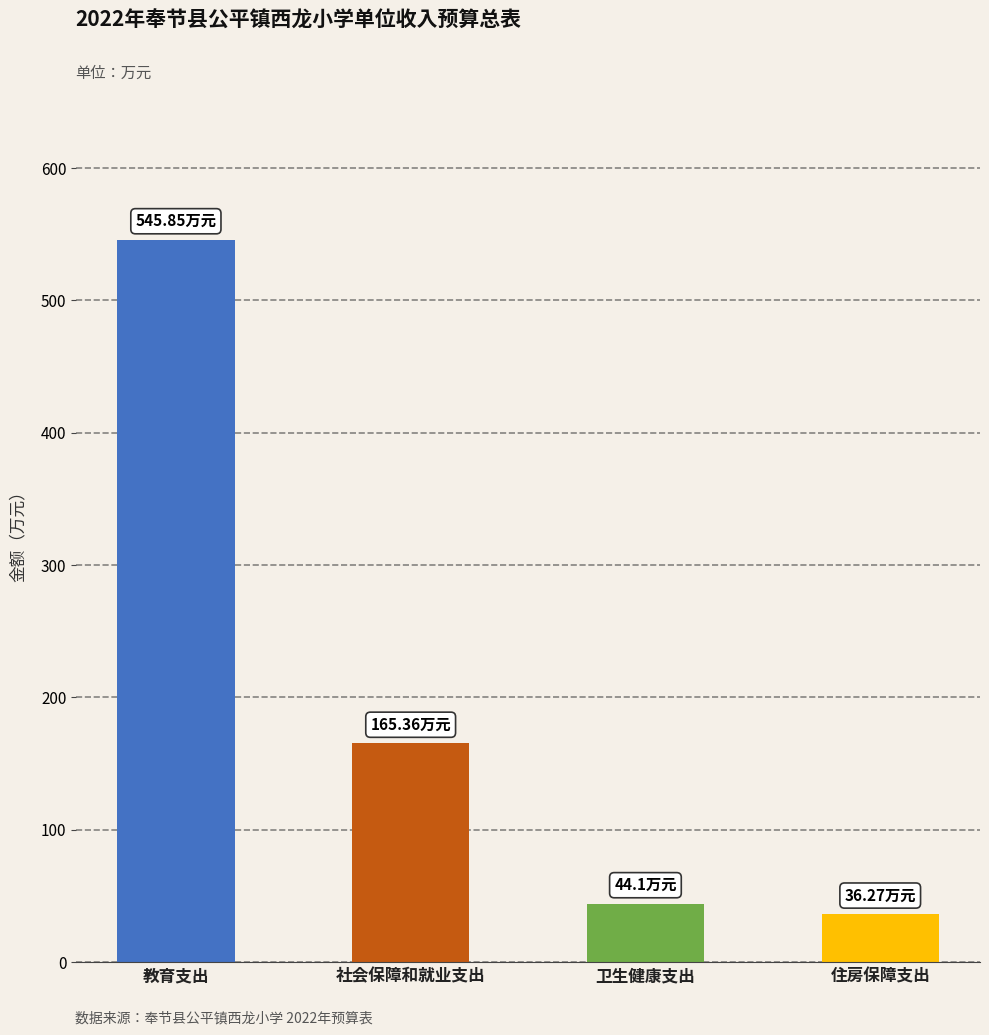

At how many categories does at least one series exceed 43?

3